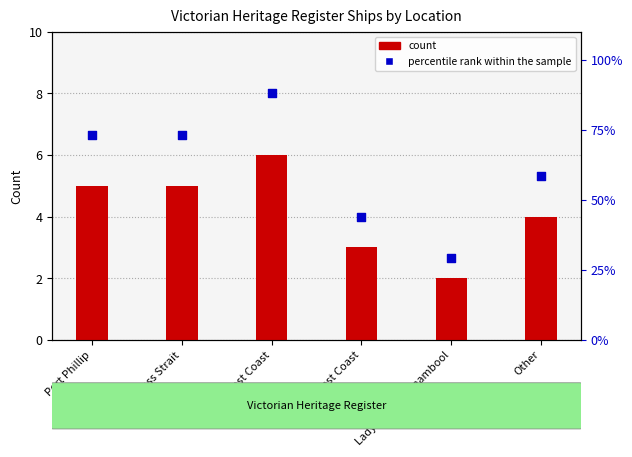

Which series has the largest Y range (max minus min)?

percentile rank within the sample